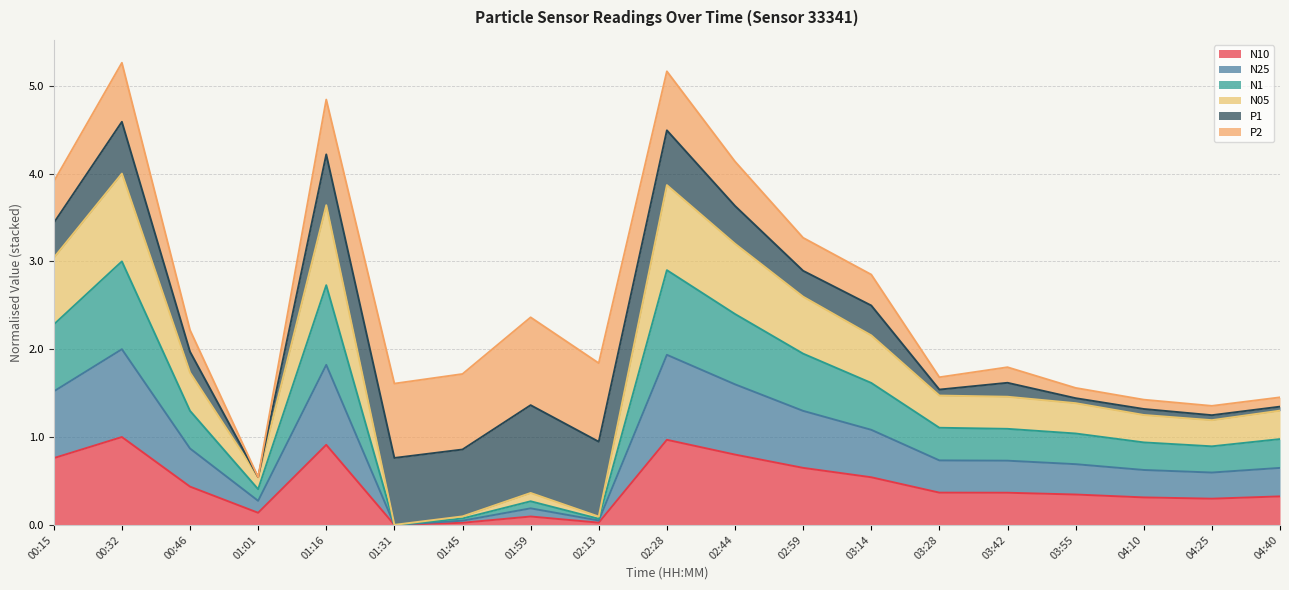

At which category is the sum across all series the highest?

00:32